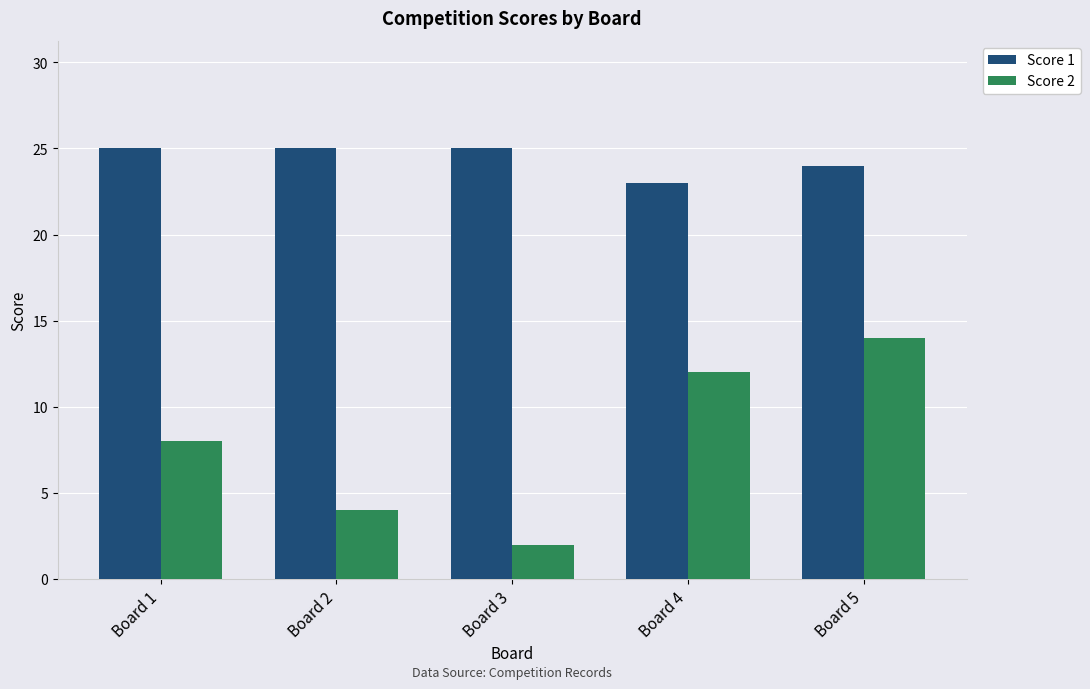

At which label does Score 2 reach its peak?

Board 5